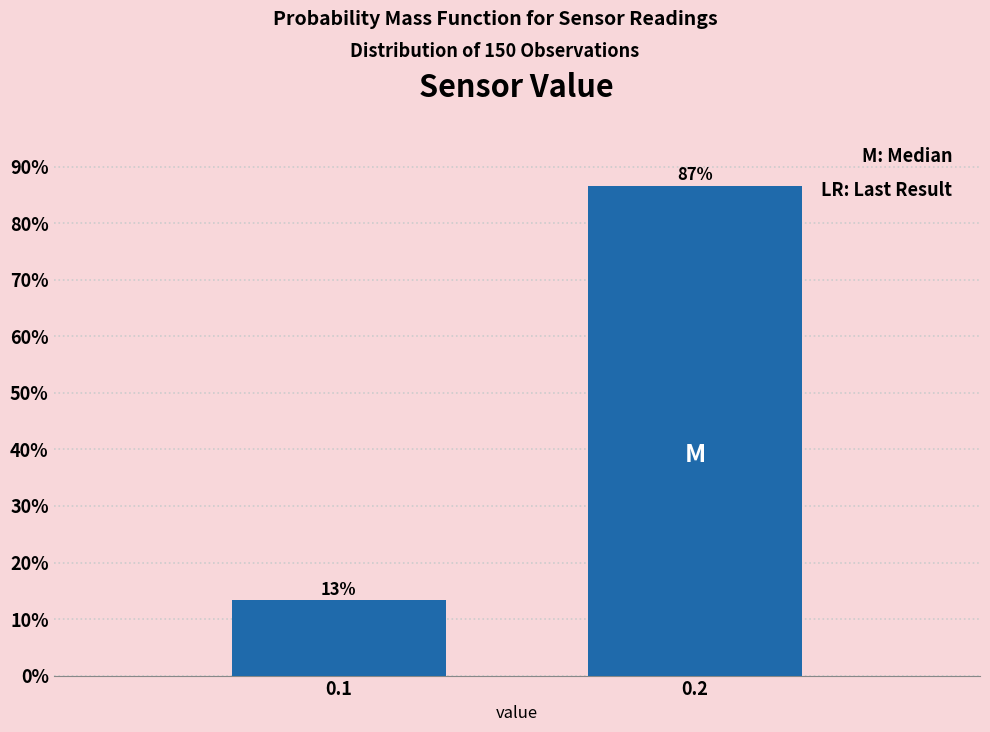

What is the sum of all values?

100.0